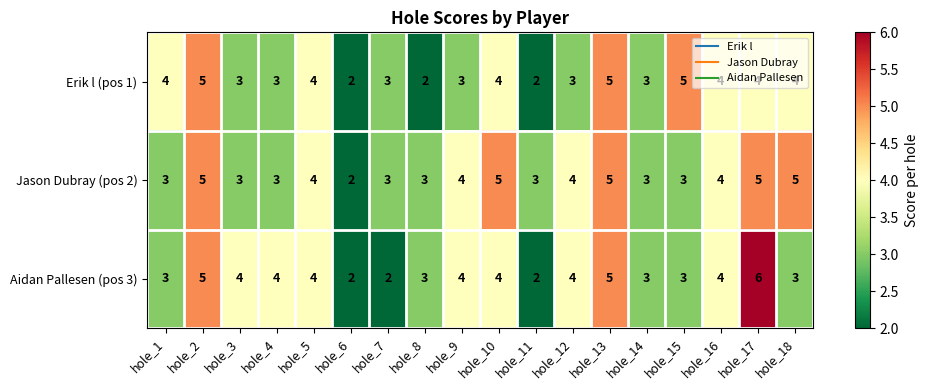

Which series has the largest total across all categories?

Jason Dubray (pos 2)